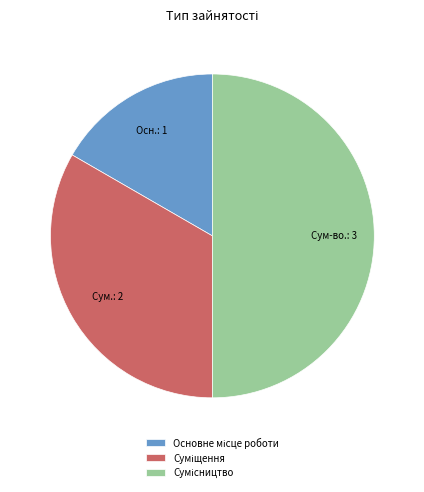

How many segments does this pie chart have?

3